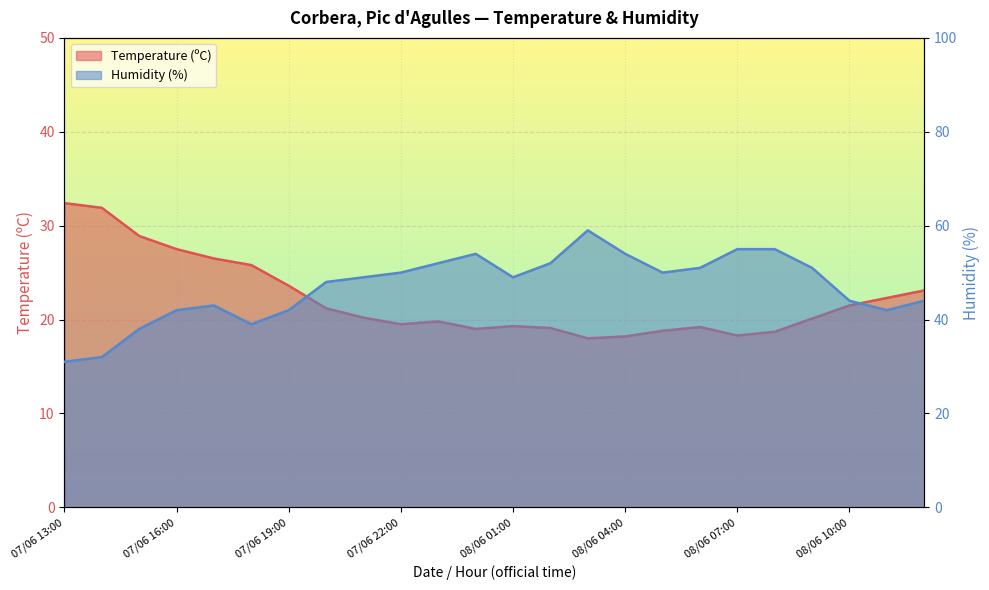

How many data points in Humidity (%) are less than 49?

11